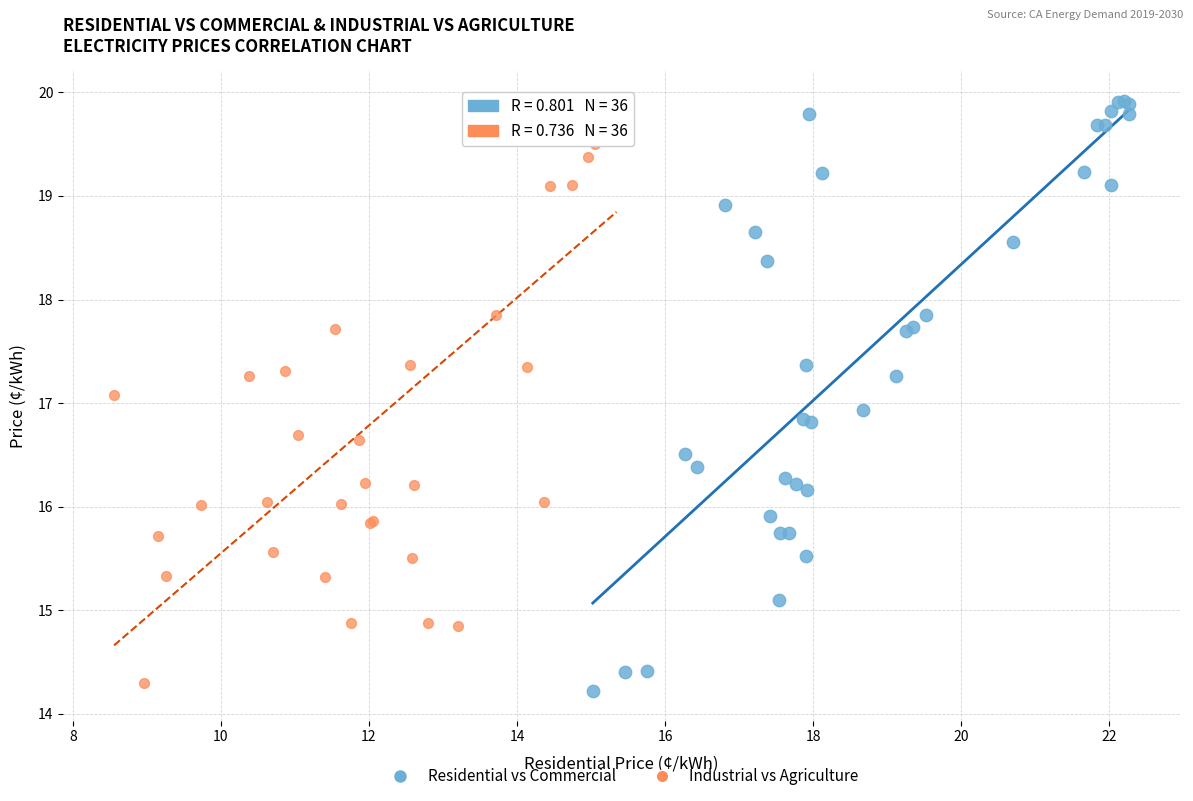

Which series has the widest spread of Y values?

Residential vs Commercial